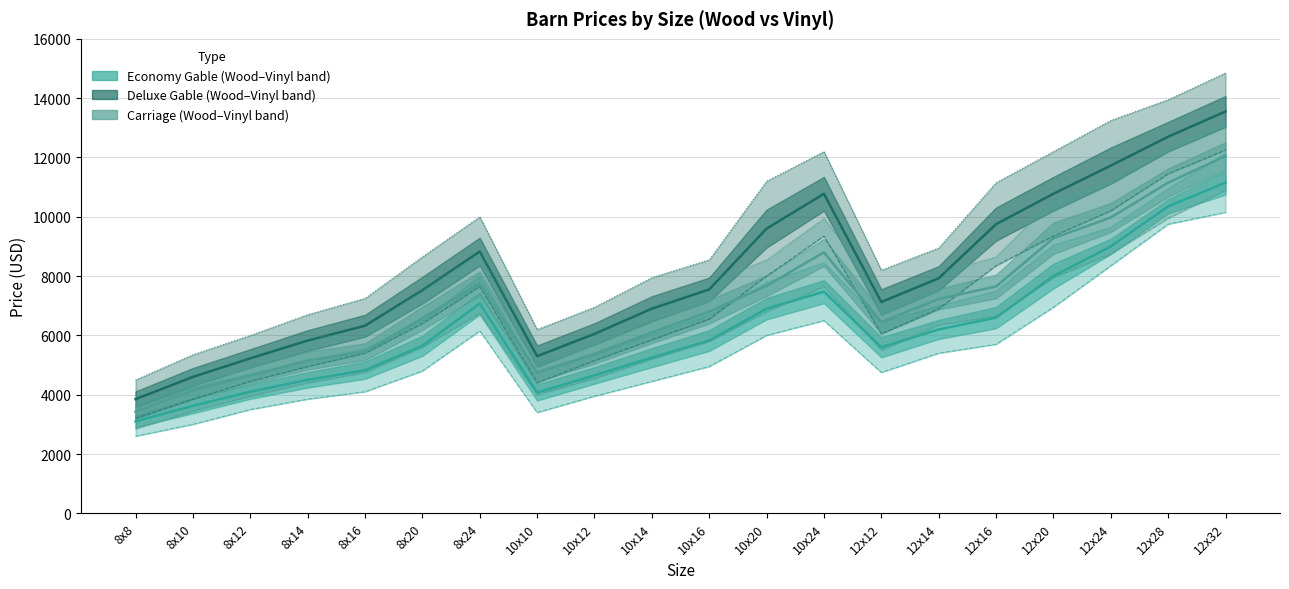

Reading right to left, transcribe all the data shown in this chart.

Economy Gable Wood: 12x32=10150	12x28=9750	12x24=8350	12x20=6950	12x16=5700	12x14=5400	12x12=4750	10x24=6500	10x20=6000	10x16=4950	10x14=4450	10x12=3950	10x10=3400	8x24=6150	8x20=4800	8x16=4100	8x14=3850	8x12=3500	8x10=3000	8x8=2600
Economy Gable Vinyl: 12x32=12150	12x28=10950	12x24=9650	12x20=9050	12x16=7500	12x14=7000	12x12=6450	10x24=8450	10x20=7800	10x16=6700	10x14=6050	10x12=5350	10x10=4750	8x24=8000	8x20=6500	8x16=5550	8x14=5150	8x12=4700	8x10=4250	8x8=3600
Deluxe Gable Wood: 12x32=12250	12x28=11450	12x24=10200	12x20=9350	12x16=8350	12x14=6900	12x12=6050	10x24=9350	10x20=8000	10x16=6550	10x14=5850	10x12=5150	10x10=4400	8x24=7650	8x20=6400	8x16=5400	8x14=4950	8x12=4450	8x10=3850	8x8=3200
Deluxe Gable Vinyl: 12x32=14850	12x28=13950	12x24=13250	12x20=12200	12x16=11150	12x14=8950	12x12=8200	10x24=12200	10x20=11200	10x16=8550	10x14=7950	10x12=6950	10x10=6200	8x24=10000	8x20=8650	8x16=7250	8x14=6700	8x12=6000	8x10=5350	8x8=4500
Carriage Wood: 12x32=10900	12x28=9950	12x24=8750	12x20=7950	12x16=6650	12x14=6350	12x12=5500	10x24=7650	10x20=6800	10x16=5800	10x14=5200	10x12=4550	10x10=4000	8x24=6750	8x20=5600	8x16=4750	8x14=4400	8x12=3950	8x10=3450	8x8=2850
Carriage Vinyl: 12x32=13200	12x28=12350	12x24=11200	12x20=10600	12x16=8650	12x14=8100	12x12=7400	10x24=9950	10x20=8550	10x16=7800	10x14=7000	10x12=6200	10x10=5500	8x24=8750	8x20=7550	8x16=6150	8x14=5900	8x12=5350	8x10=4850	8x8=4000